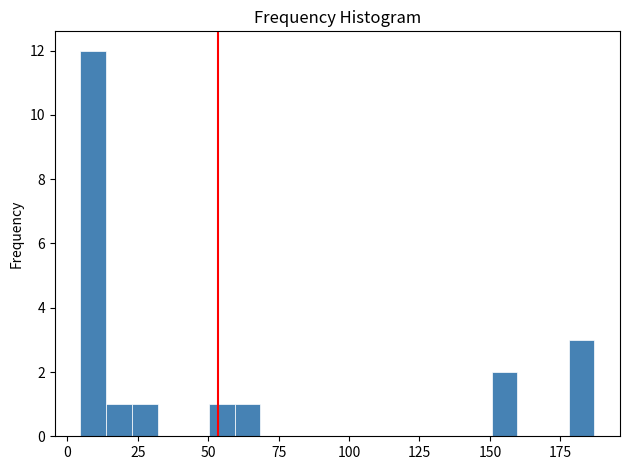

Around what value on the x-axis is the tallest bar? Give the approximate position of its centre, as read against the axis.

10